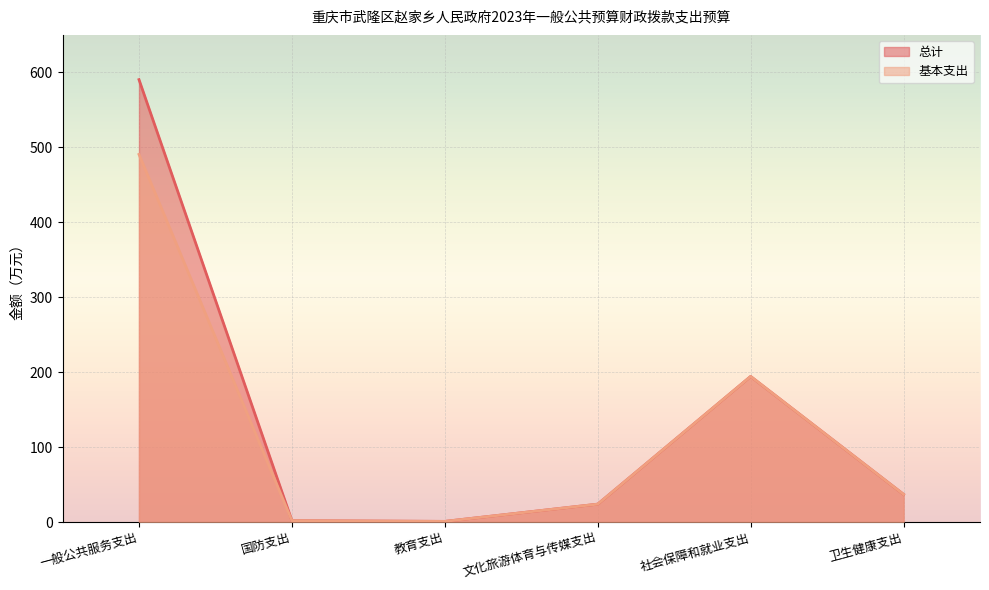

True or false: 总计 and 基本支出 cross at least once.

False